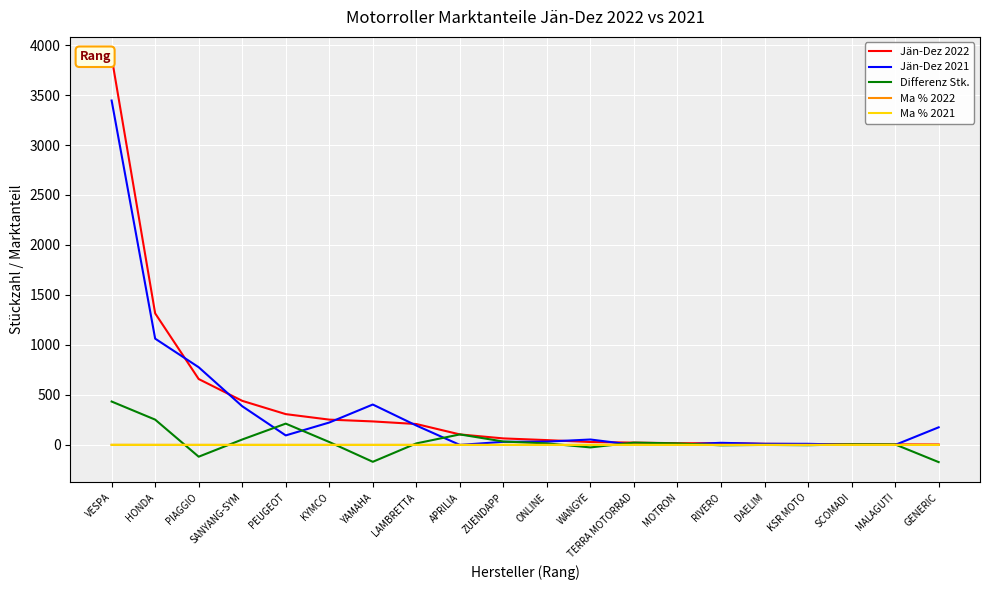

Is it true that Differenz Stk. equals -172.0 at GENERIC?

True